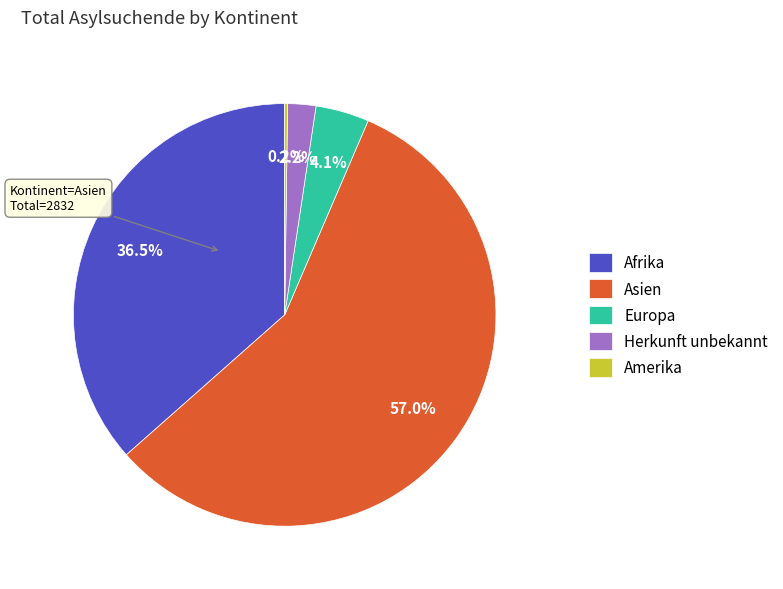

Is there a majority slice in this chart?

Yes